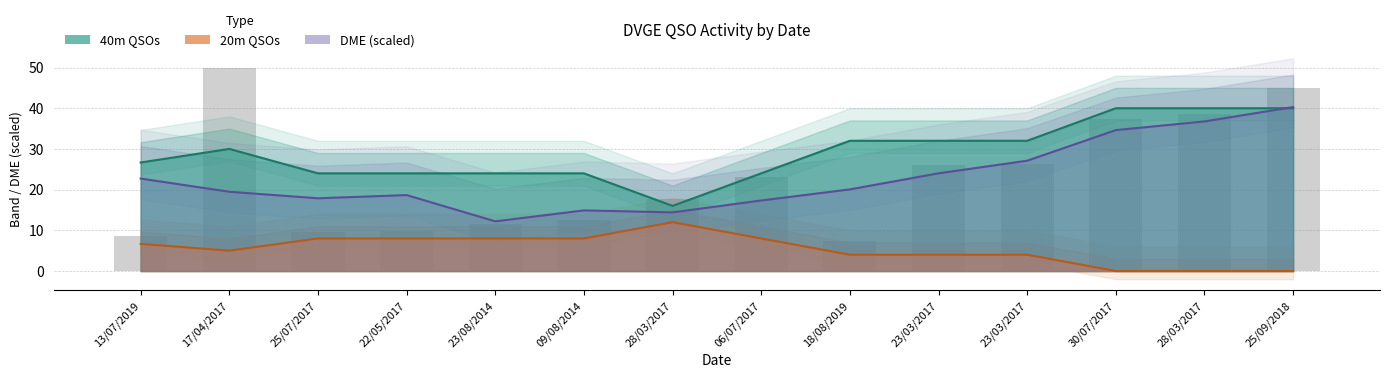

What are all the series names shown in the legend?

40m QSOs, 20m QSOs, DME (scaled)